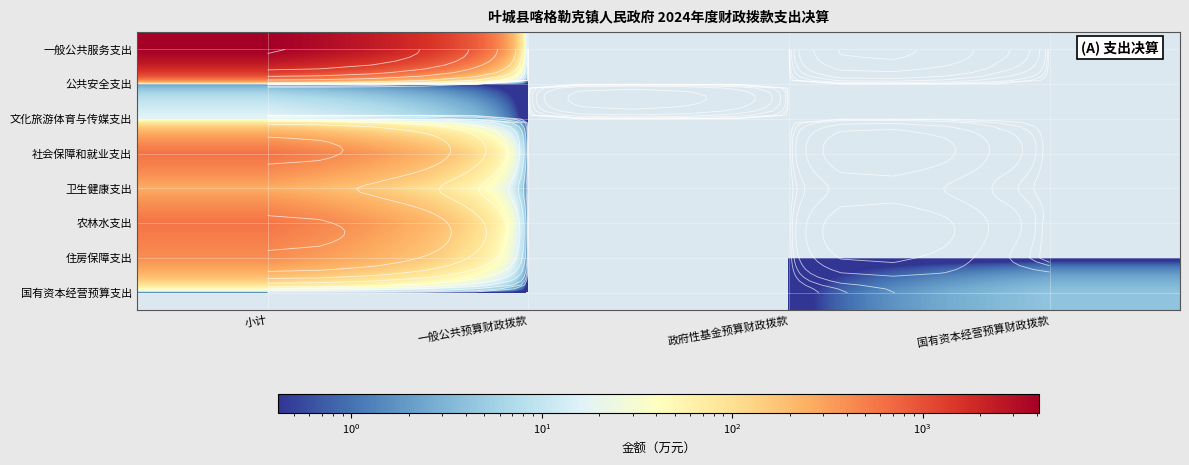

The 住房保障支出 series shows 0.0 at 政府性基金预算财政拨款. True or false?

True